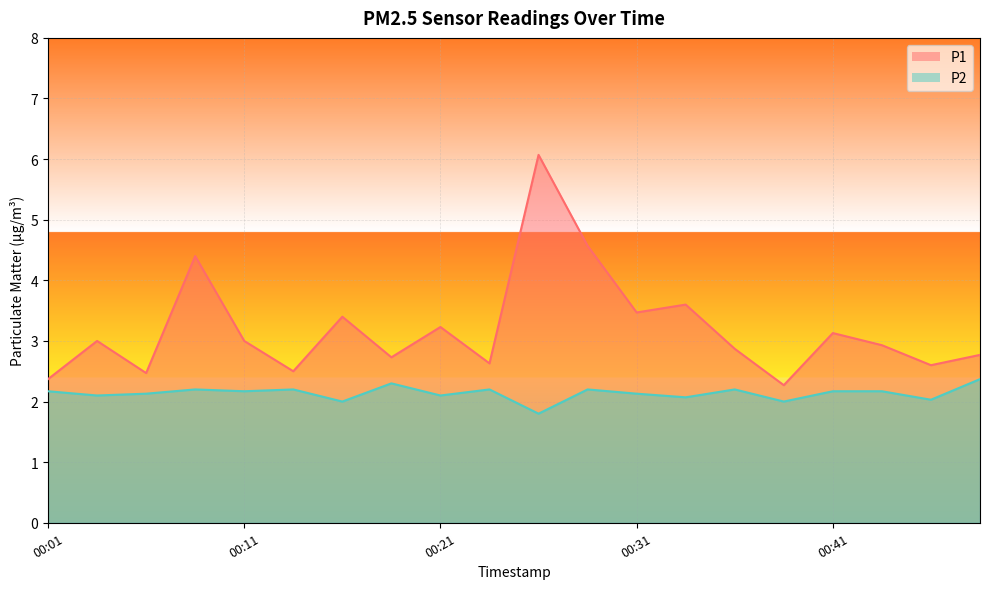

List the labels in order of P1 value, largest first.

00:26, 00:28, 00:09, 00:33, 00:31, 00:16, 00:21, 00:41, 00:04, 00:11, 00:43, 00:36, 00:48, 00:19, 00:24, 00:46, 00:14, 00:06, 00:01, 00:38